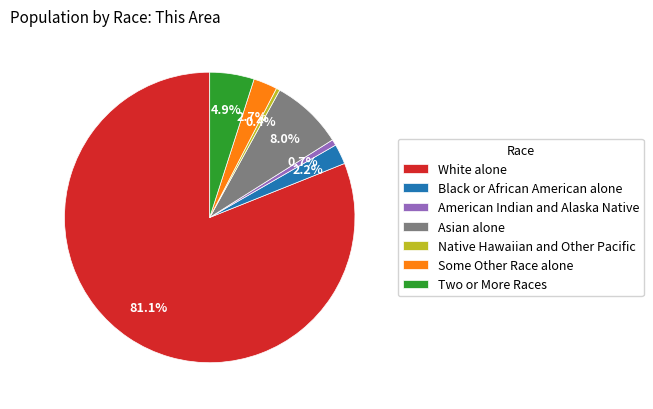

Is the sum of American Indian and Alaska Native and Two or More Races greater than half?

No